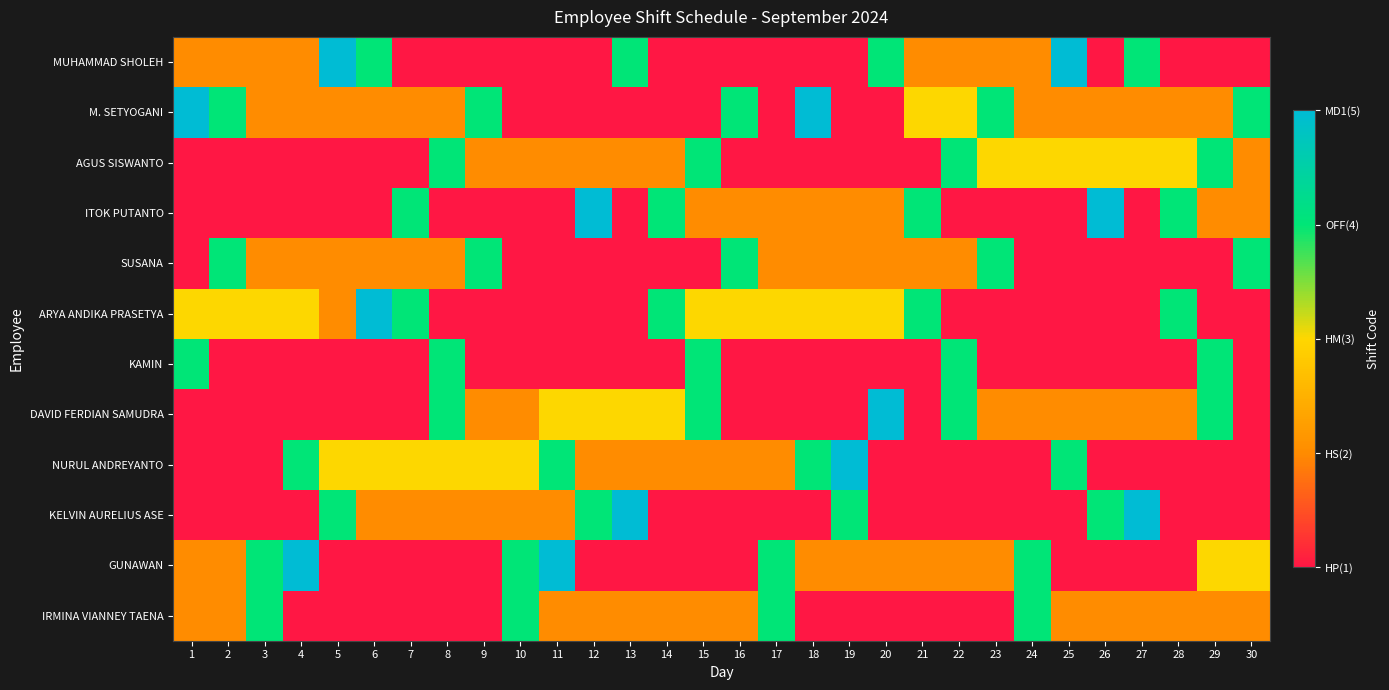

What is the total value across all series at 1?

24